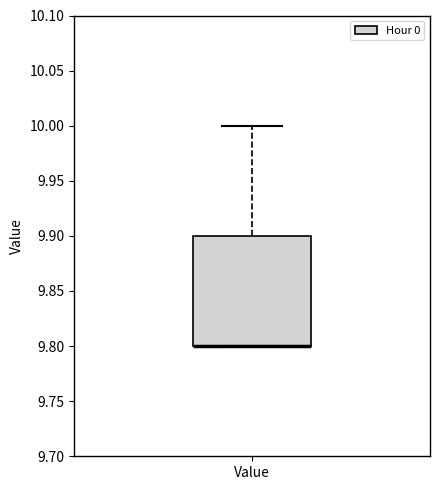

Read this box plot against the y-axis: the position of the median line, the range covered by the box, and the ends of both whiskers. The values are not printed on the chart, so give them approximately, as read against the axis.

median 9.8 (drawn on the box's lower edge), box 9.8 to 9.9, whiskers 9.8 to 10.0